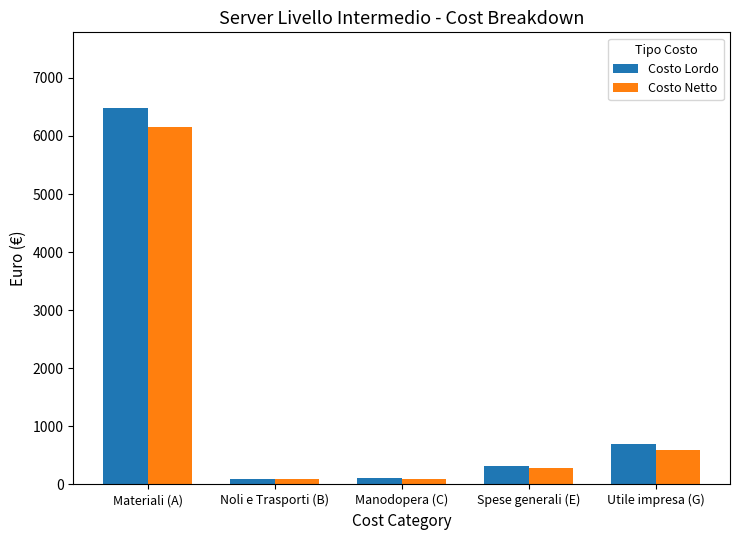

What is the label of the 3rd bar from the left?

Manodopera (C)